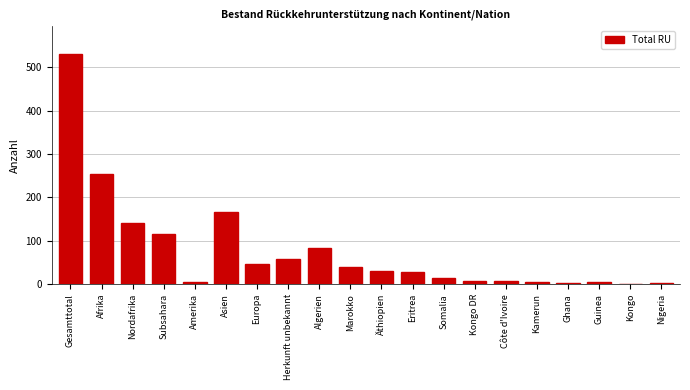

The value at Afrika is 255. True or false?

True